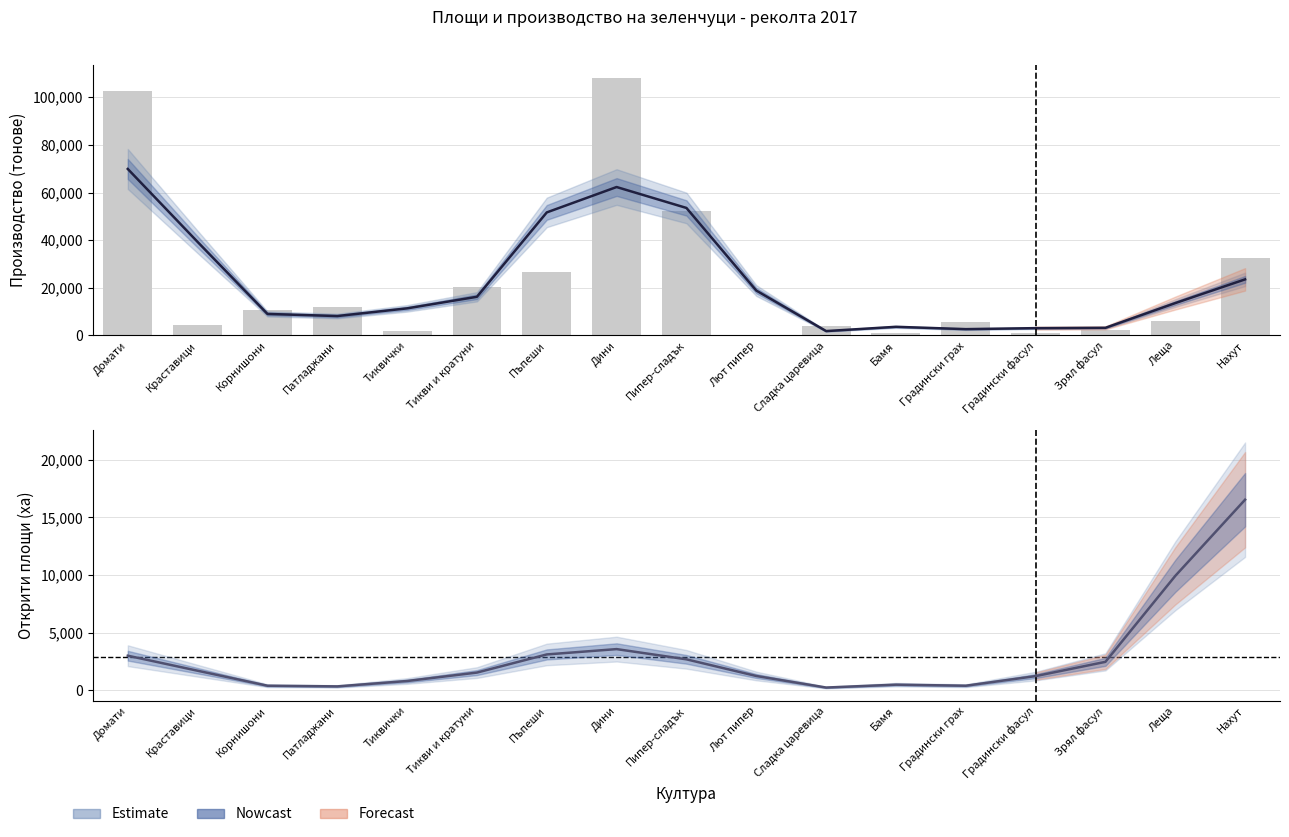

Is the value of Производство от открити площи (т) at Зрял фасул greater than the value of Оранжерийно производство (т) at Градински фасул?

Yes